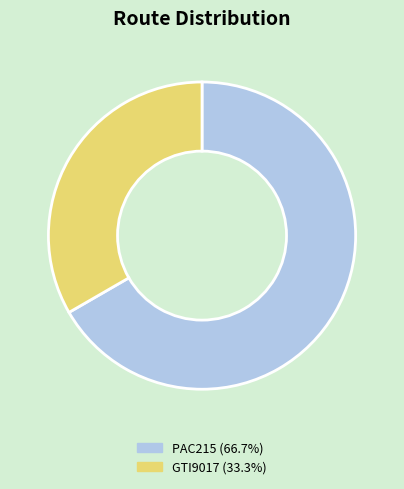

Between PAC215 and GTI9017, which is larger?

PAC215